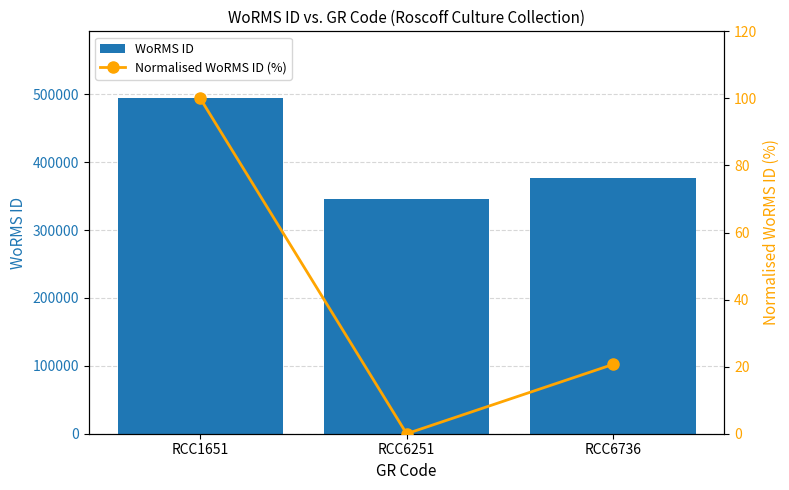

Rank the series at RCC6736 from lowest to highest value.

Normalised WoRMS ID (%), WoRMS ID